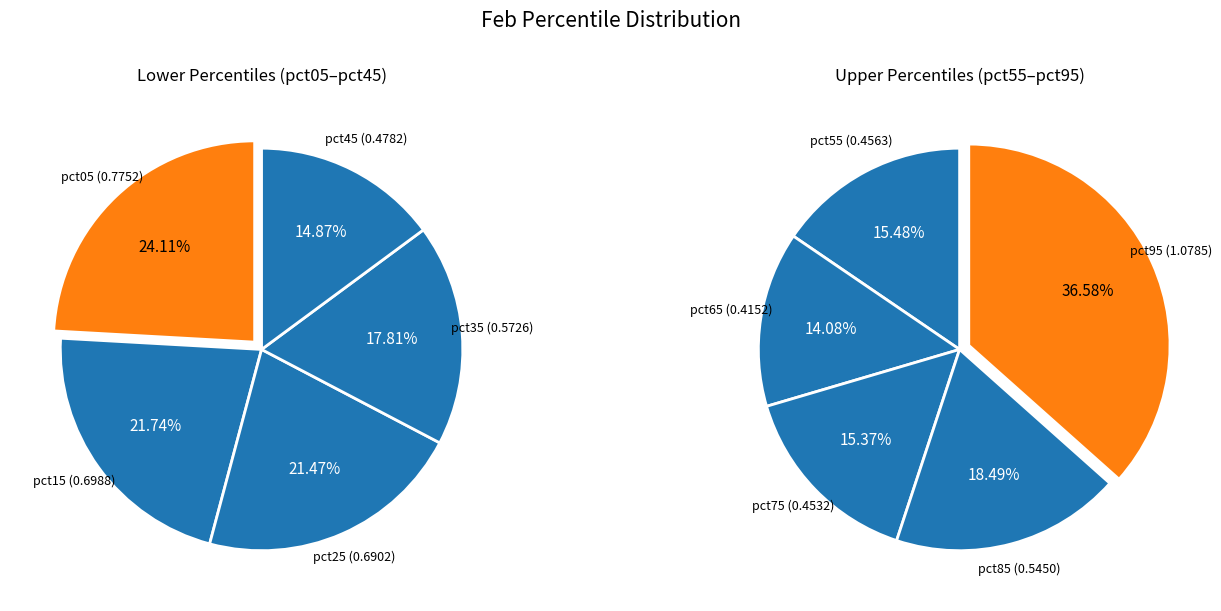

Does any single category account for the majority?

No